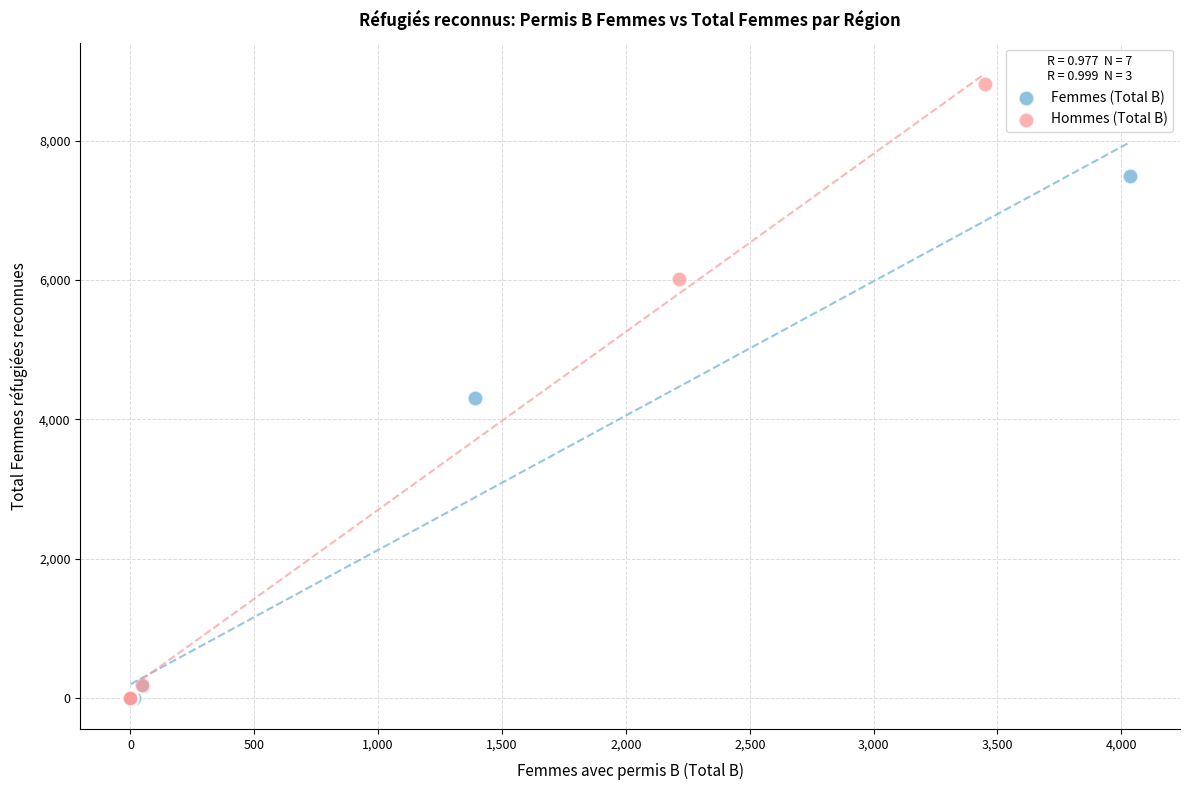

Which series has the largest Y range (max minus min)?

Hommes (Total B)